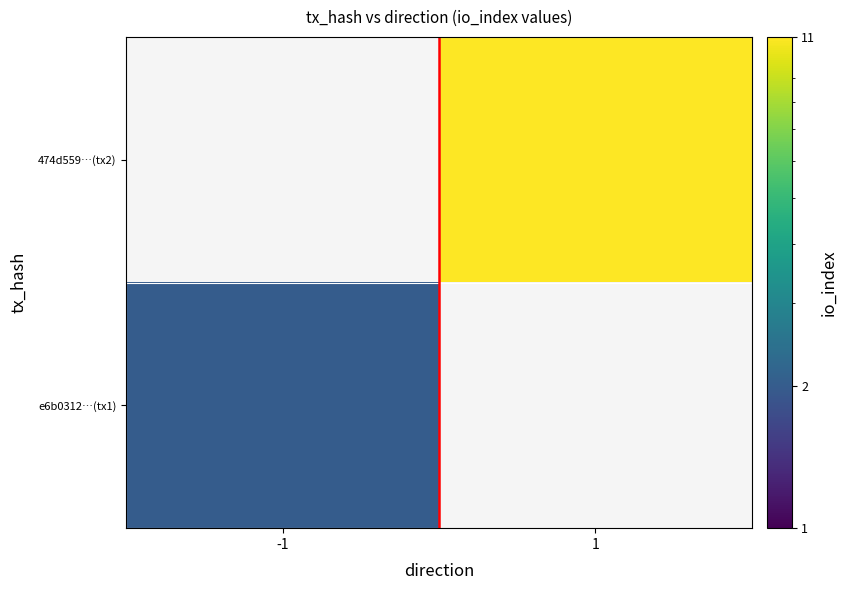

Count the number of data series in this chart.

2